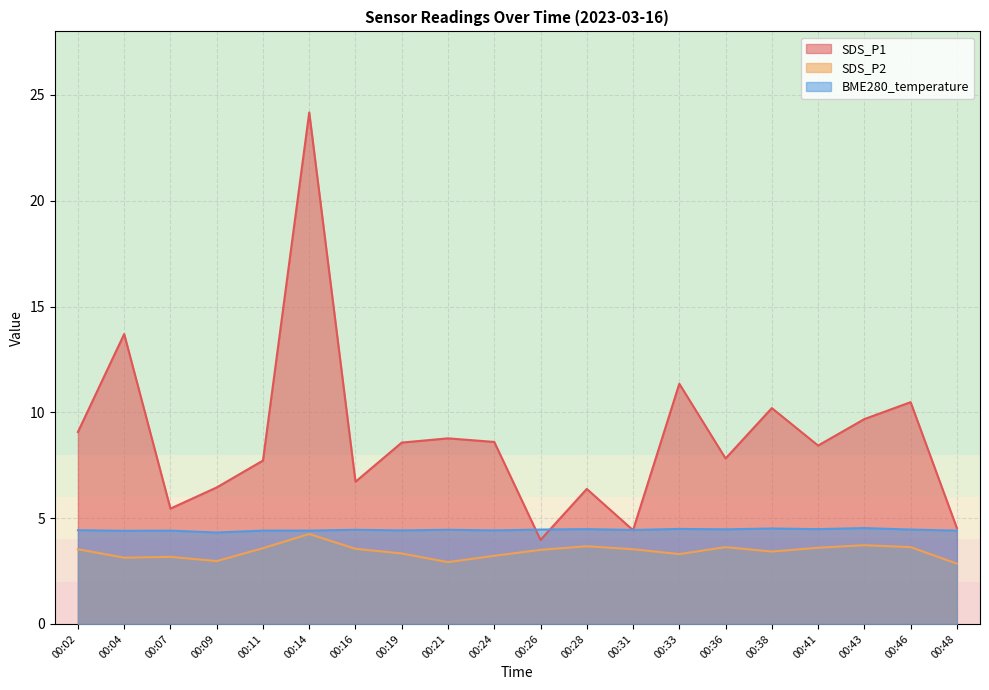

What value does the SDS_P1 series have at 00:04?

13.7